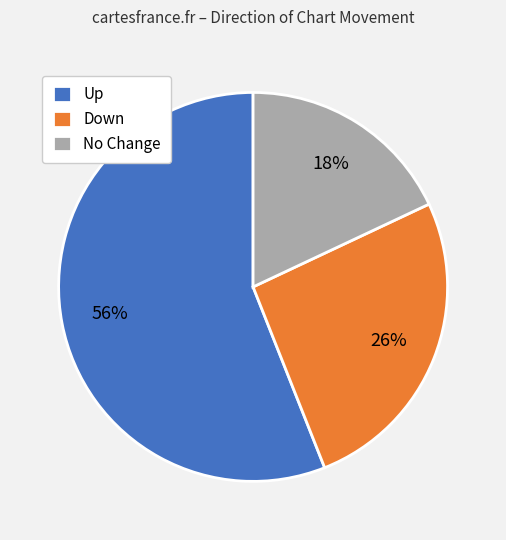

What is the ratio of the value at Down to the value at Up?

0.5